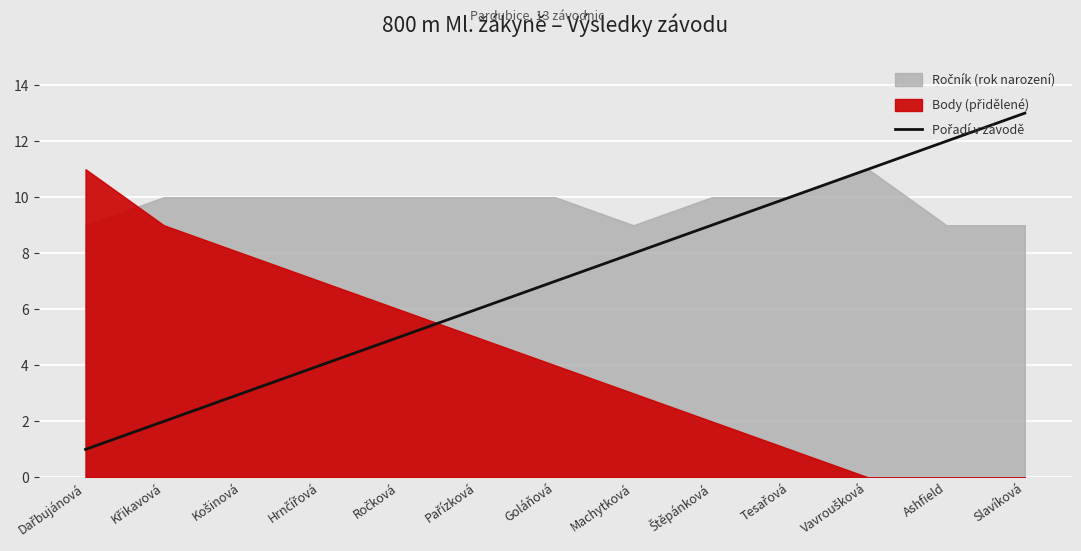

What is the label of the 9th point from the left?

Štěpánková